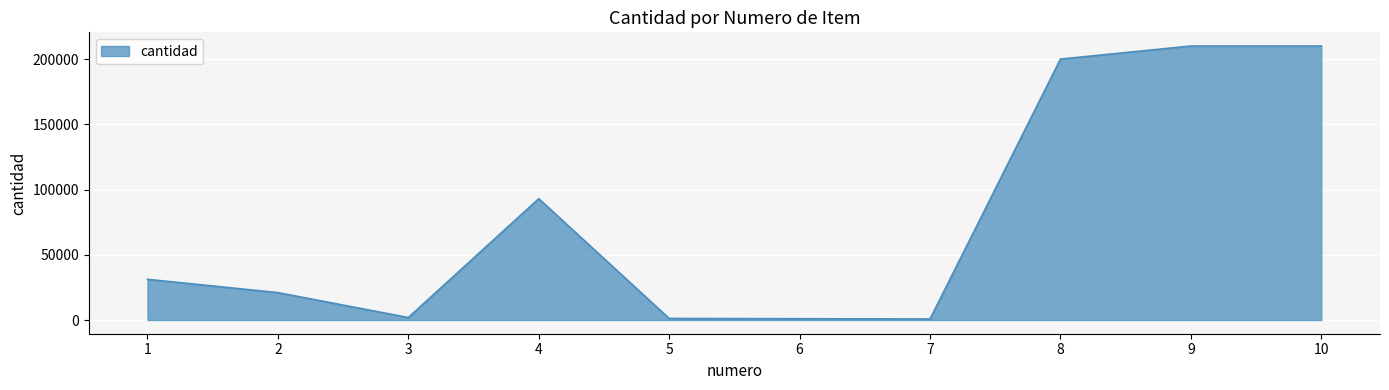

The value at 1 is 41032. True or false?

False